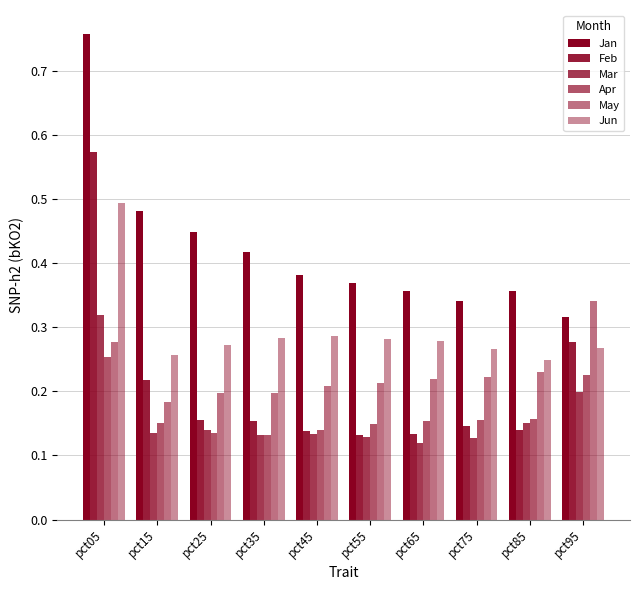

How many data points does each series have?

10